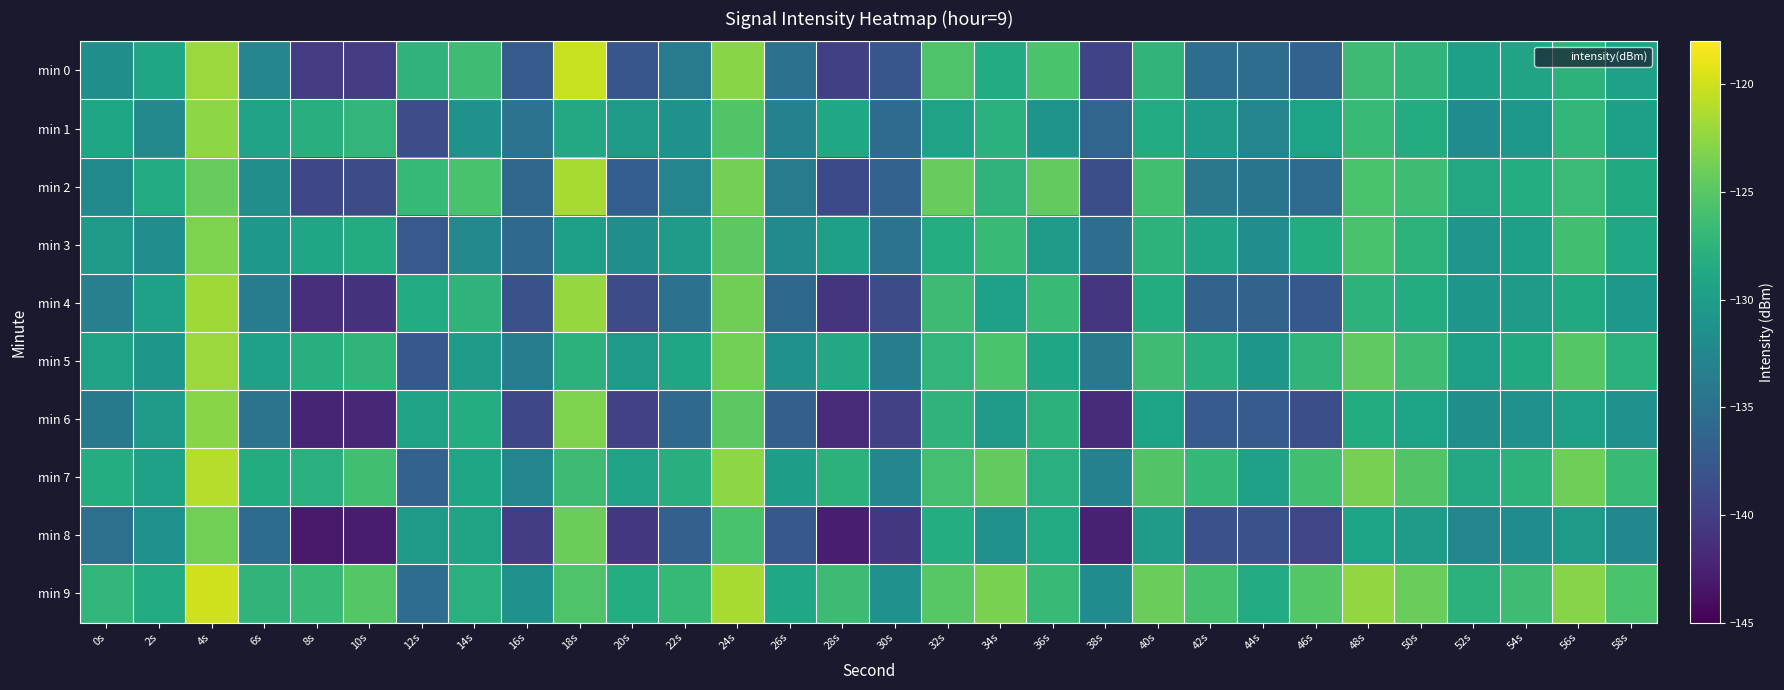

At which category does the chart reach its minimum across all series?

8s